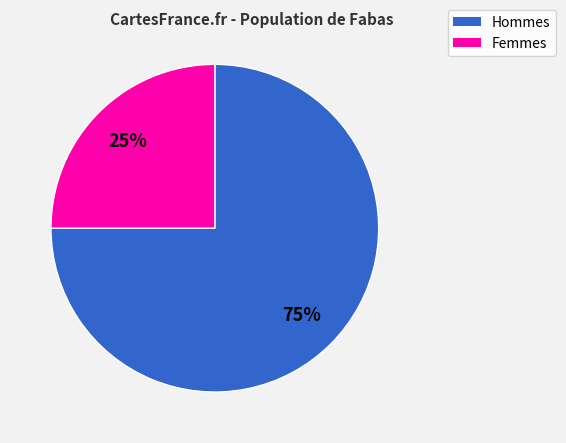

To the nearest percent, what is the difference between the largest and smallest slice percentages?

50%